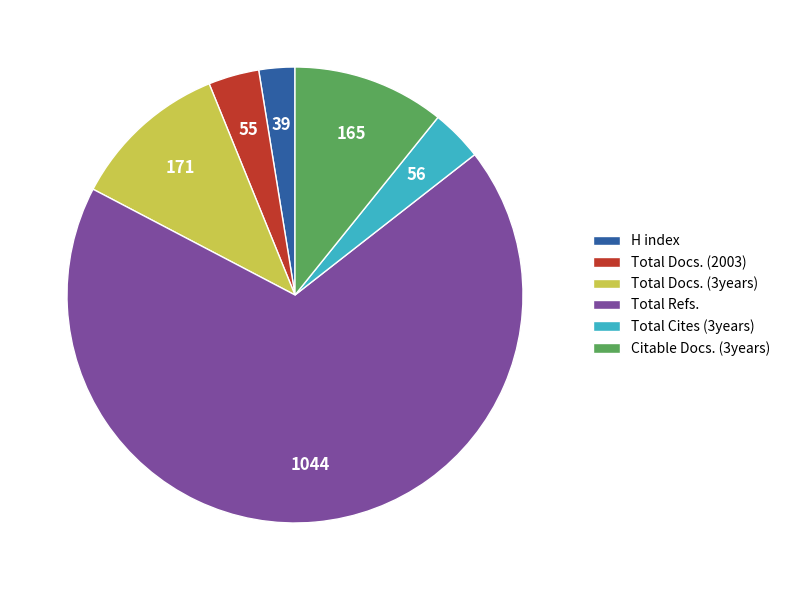

What is the ratio of the value at Total Docs. (3years) to the value at Total Docs. (2003)?

3.1